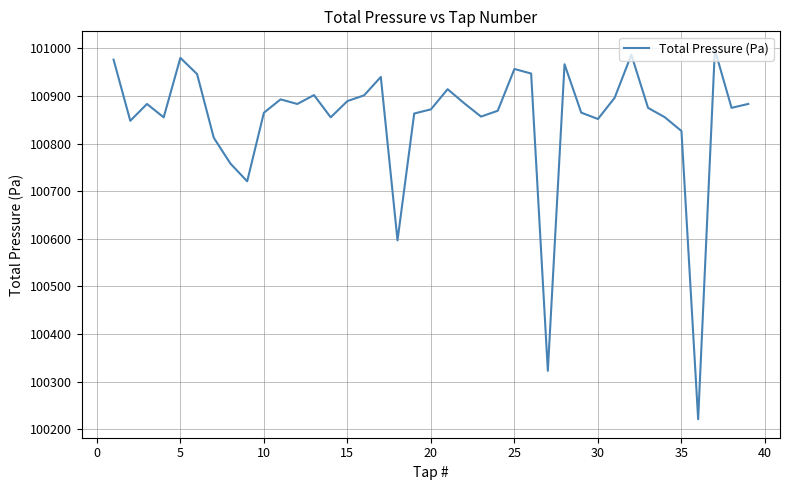

What is the minimum value shown in the chart?

100220.9